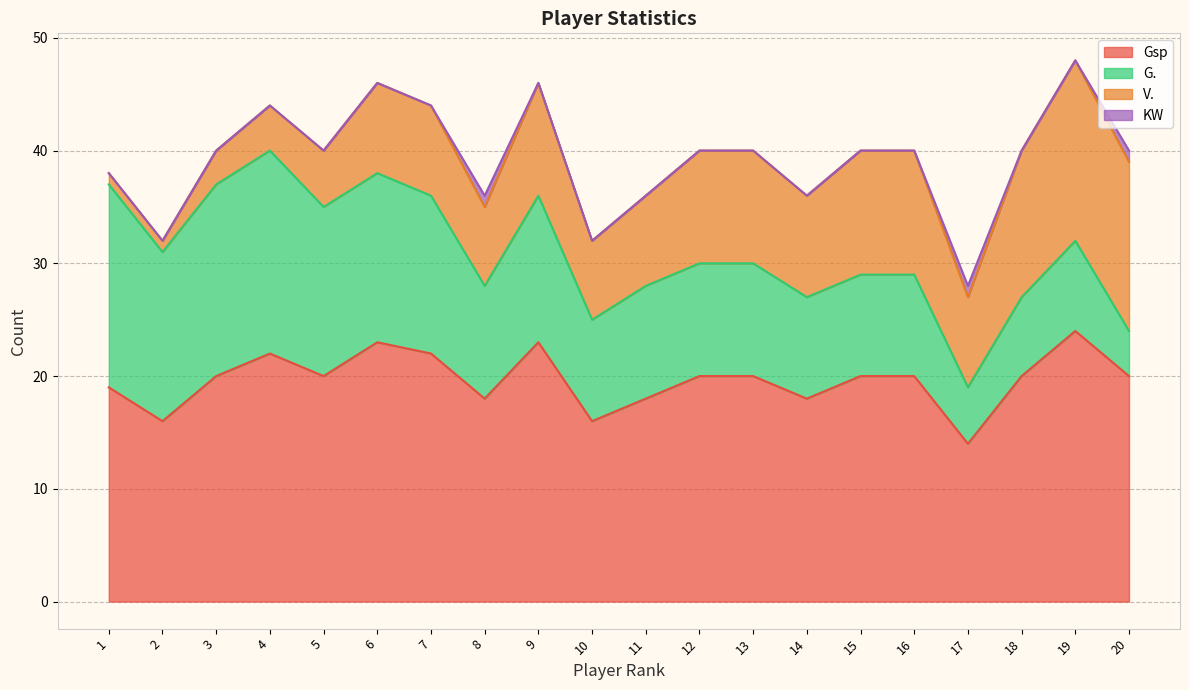

List the series in order of their peak value, highest first.

Gsp, G., V., KW